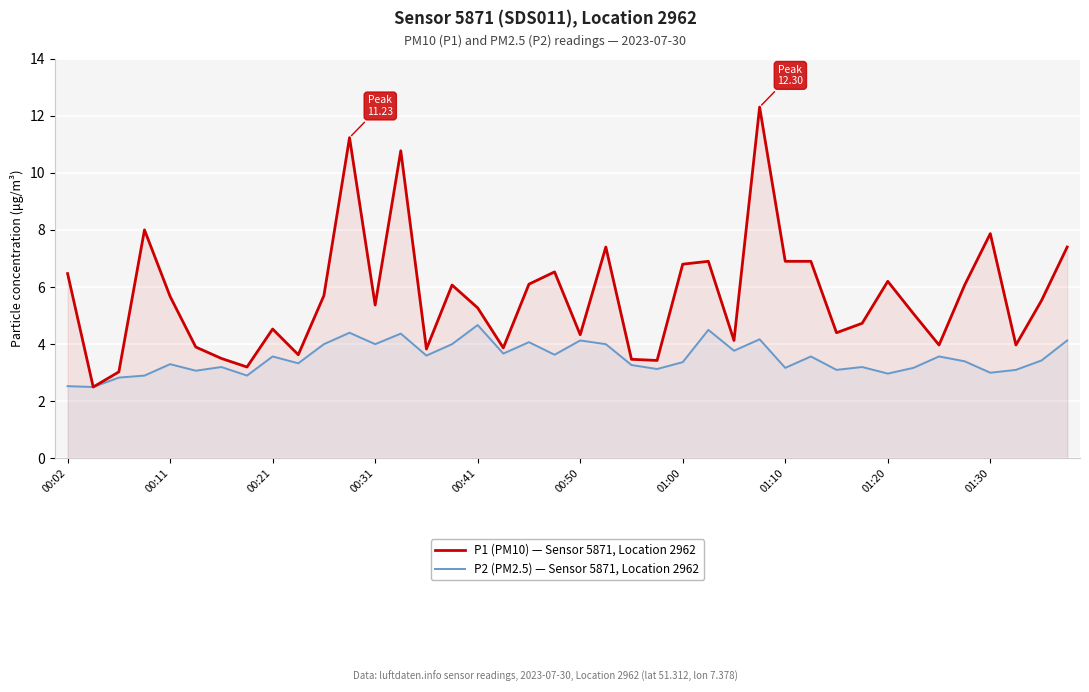

What is the maximum value shown in the chart?

12.3